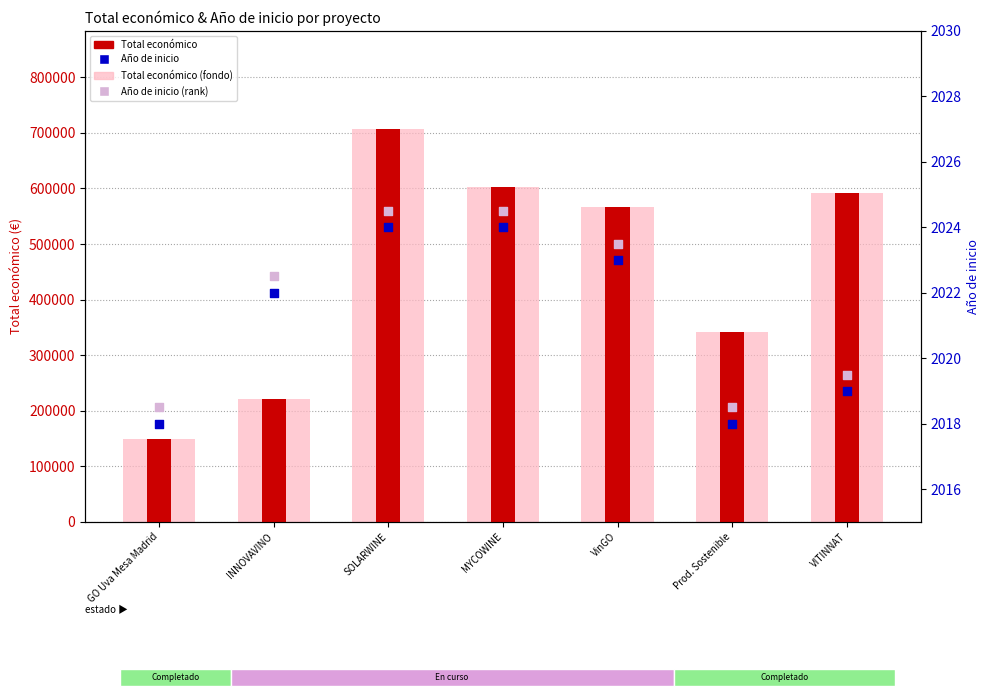

At which category is the sum across all series the highest?

SOLARWINE